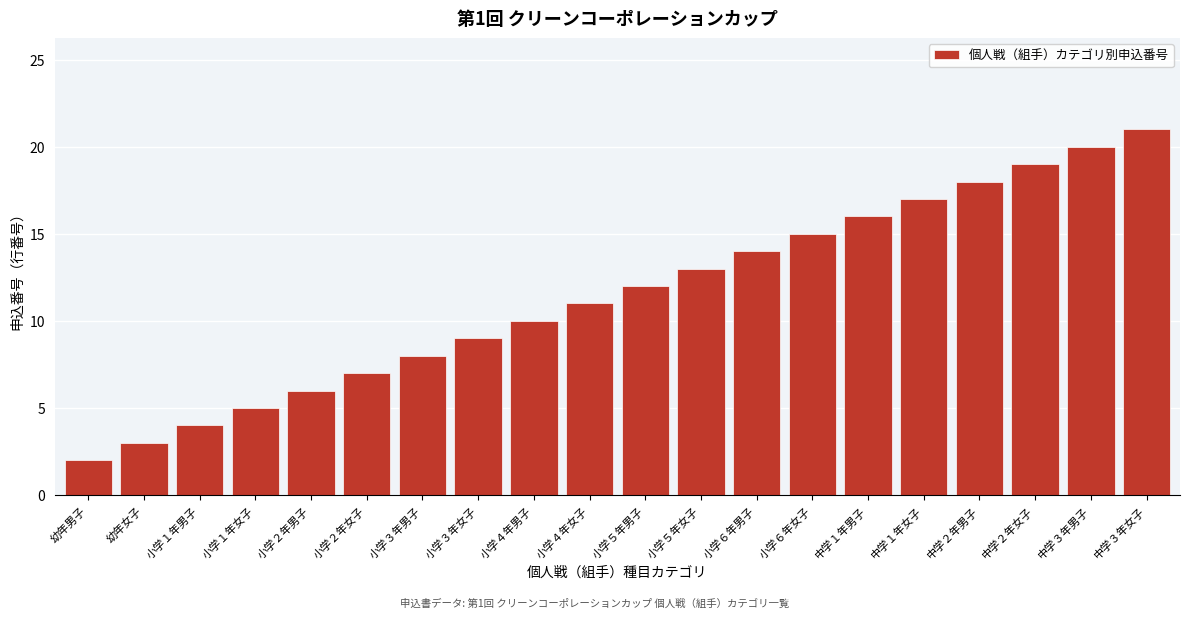

Reading left to right, list all the values displayed in this chart.

2	3	4	5	6	7	8	9	10	11	12	13	14	15	16	17	18	19	20	21